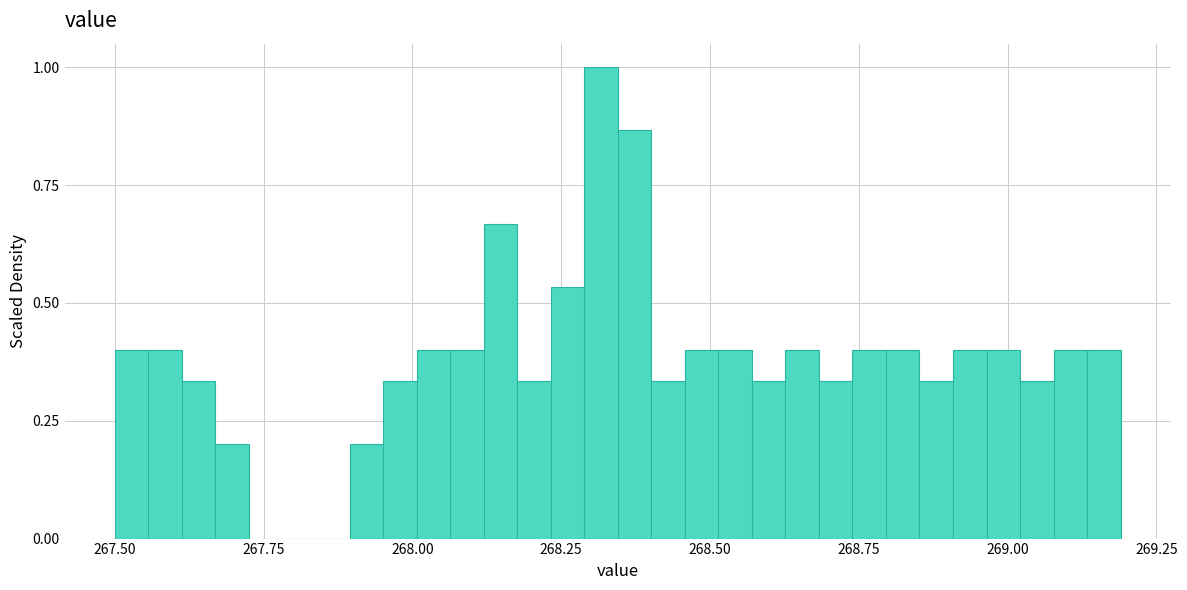

Around what value on the x-axis is the tallest bar? Give the approximate position of its centre, as read against the axis.

268.30